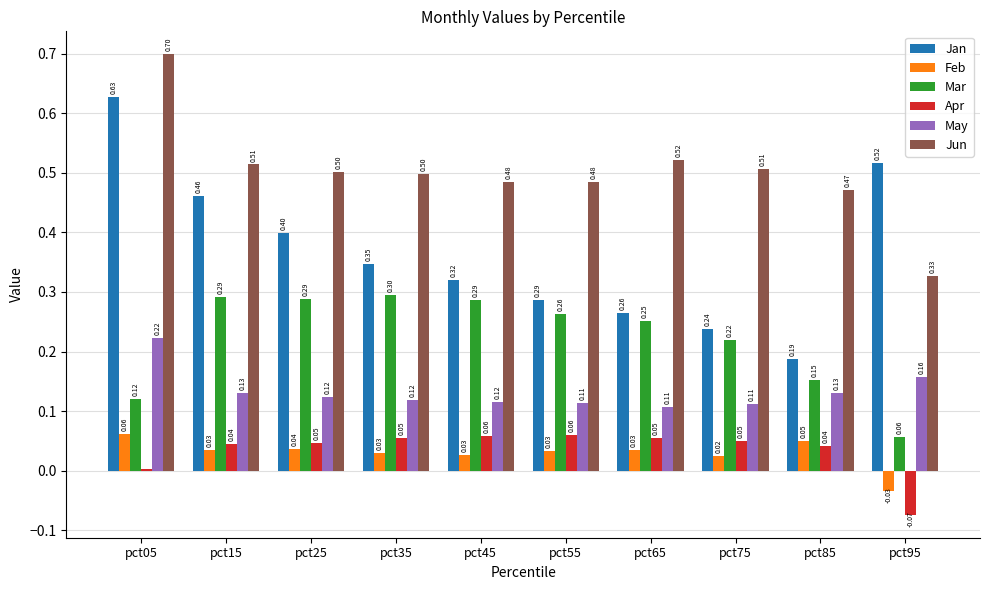

At which category is the sum across all series the highest?

pct05